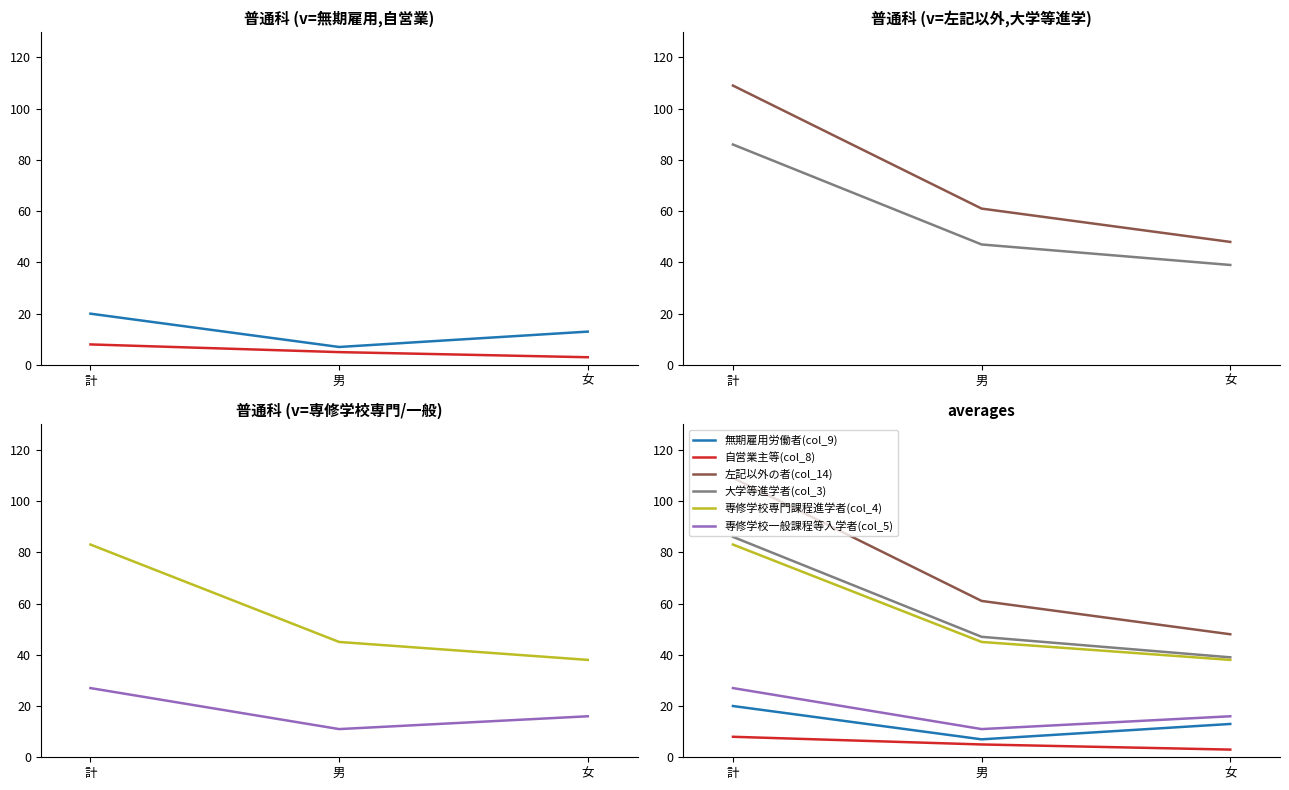

What is the difference between the maximum and minimum values in the 専修学校一般課程等入学者(col_5) series?

16